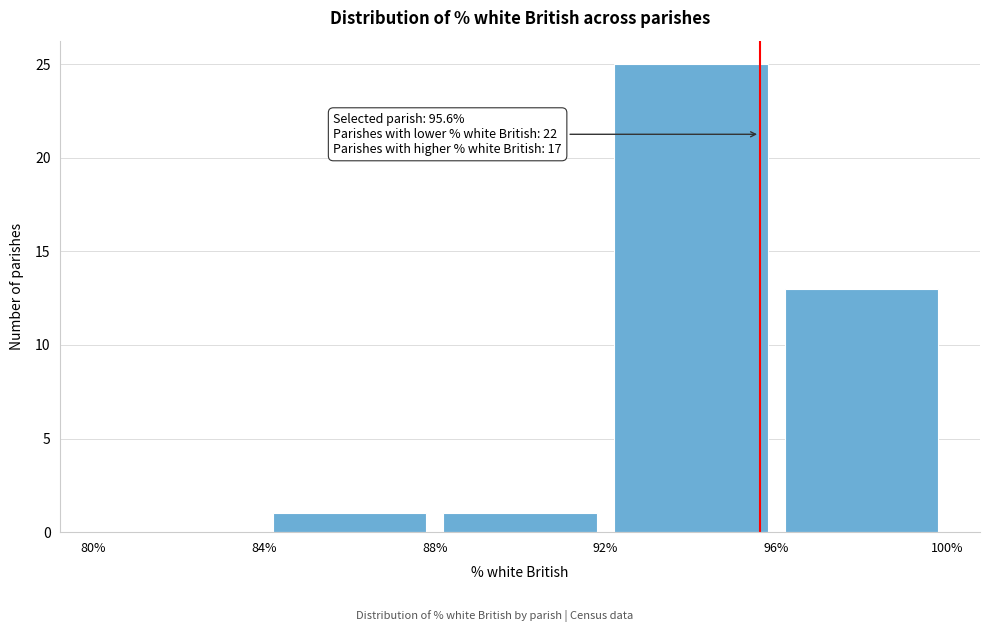

Which range on the x-axis has the tallest bar?

92% to 96%